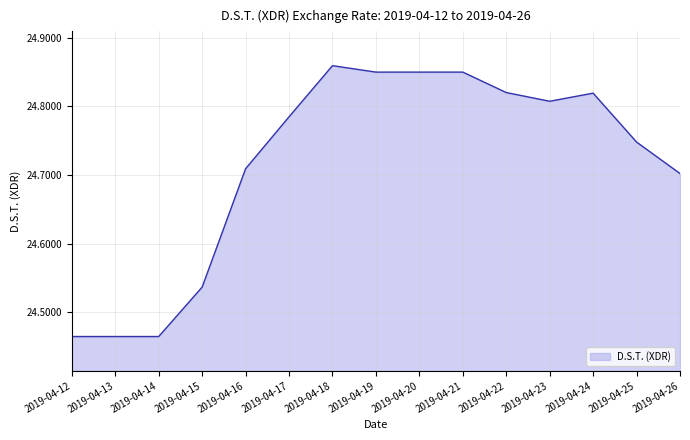

At which category does the chart reach its peak across all series?

2019-04-18